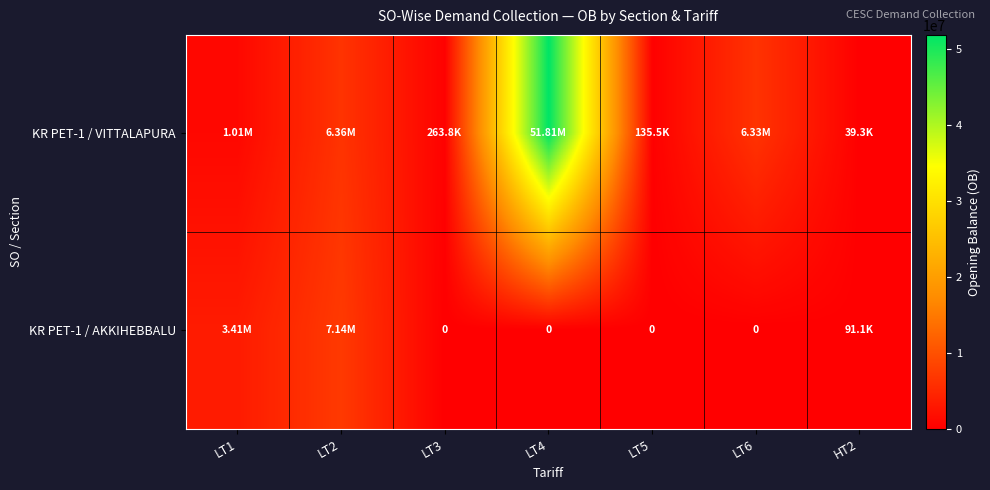

Is it true that KR PET-1 / VITTALAPURA equals 1648745.2 at LT6?

False